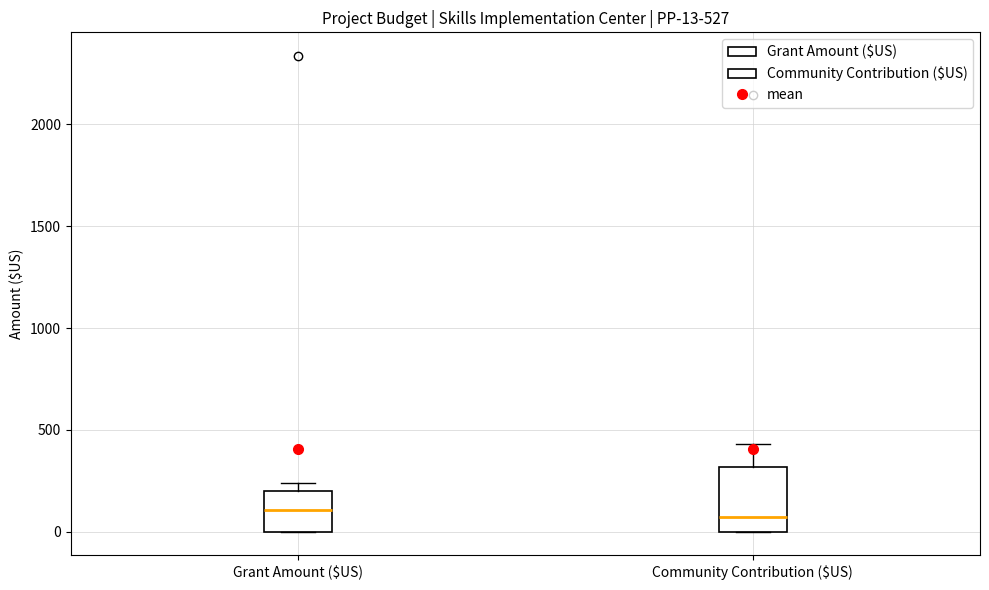

Which box is the tallest, from its lower edge to its upper edge?

Community Contribution ($US)